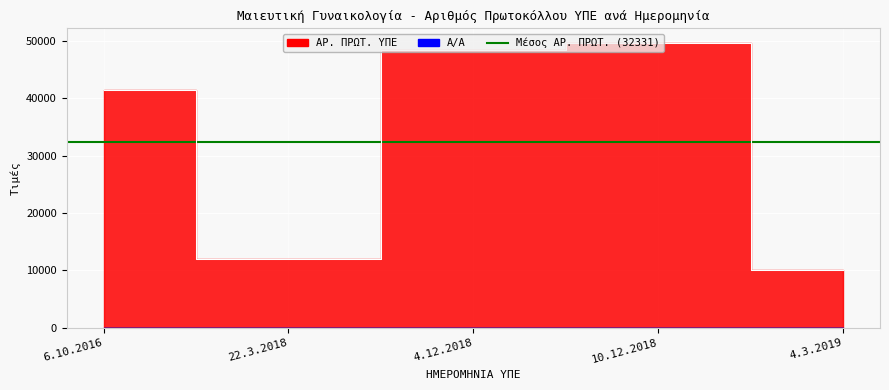

Reading left to right, list all the values displayed in this chart.

Α/Α: 1	2	3	4	5
ΑΡ. ΠΡΩΤ. ΥΠΕ: 41496	11958	48463	49708	10031